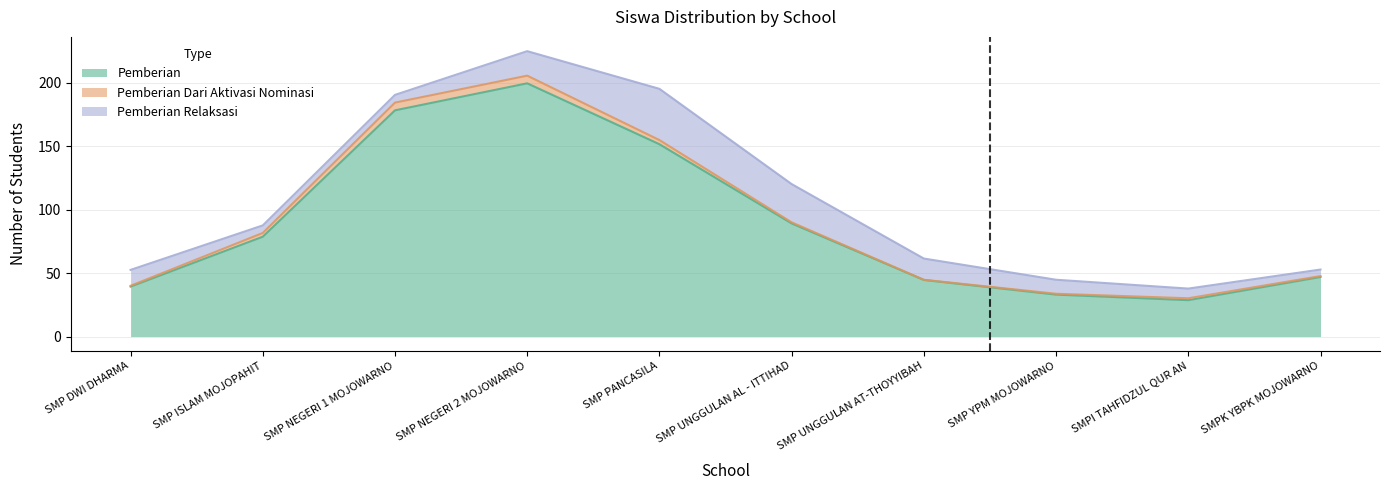

True or false: Pemberian Dari Aktivasi Nominasi and Pemberian intersect in this chart.

False